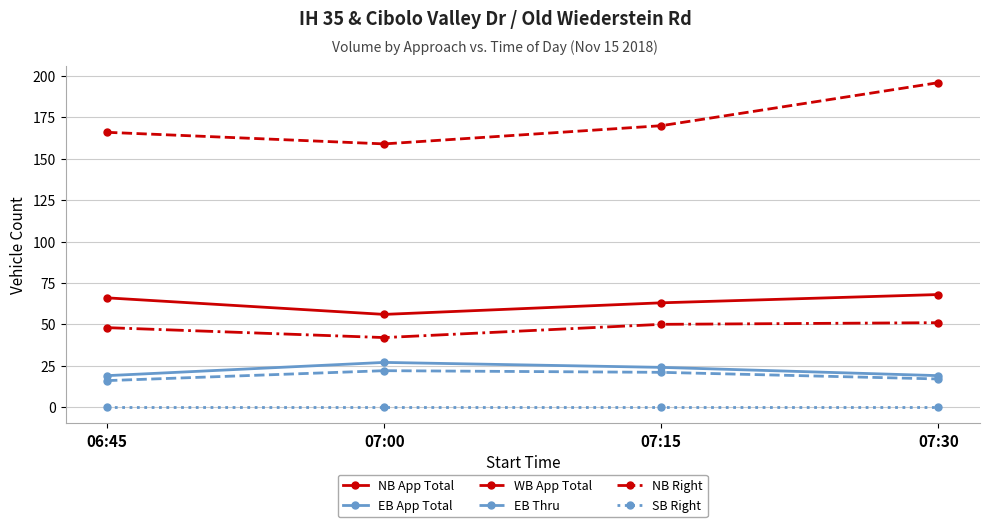

Count the number of categories in the chart.

4